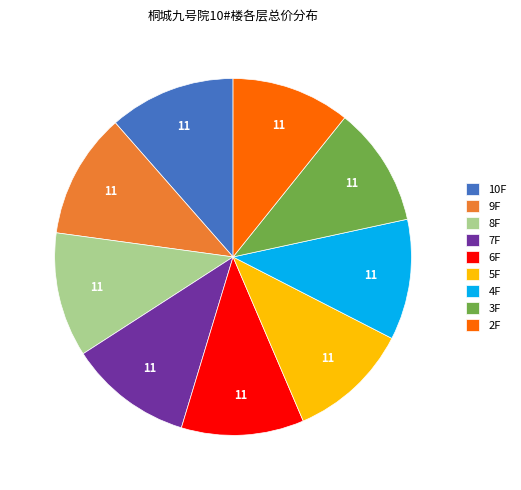

Is it true that 3F is 11% of the pie?

True